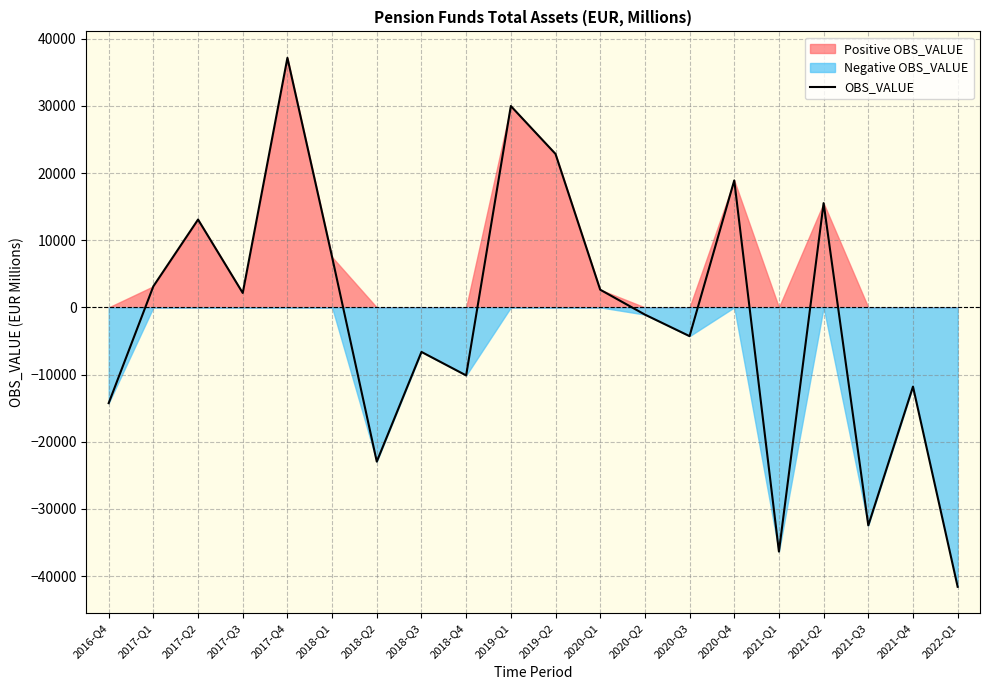

How many lines are shown in the chart?

1